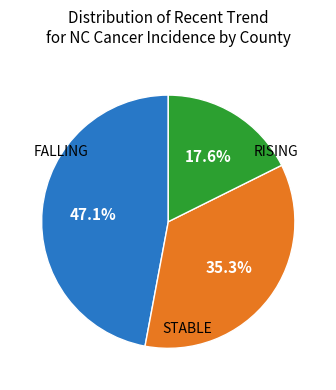

Does any single category account for the majority?

No